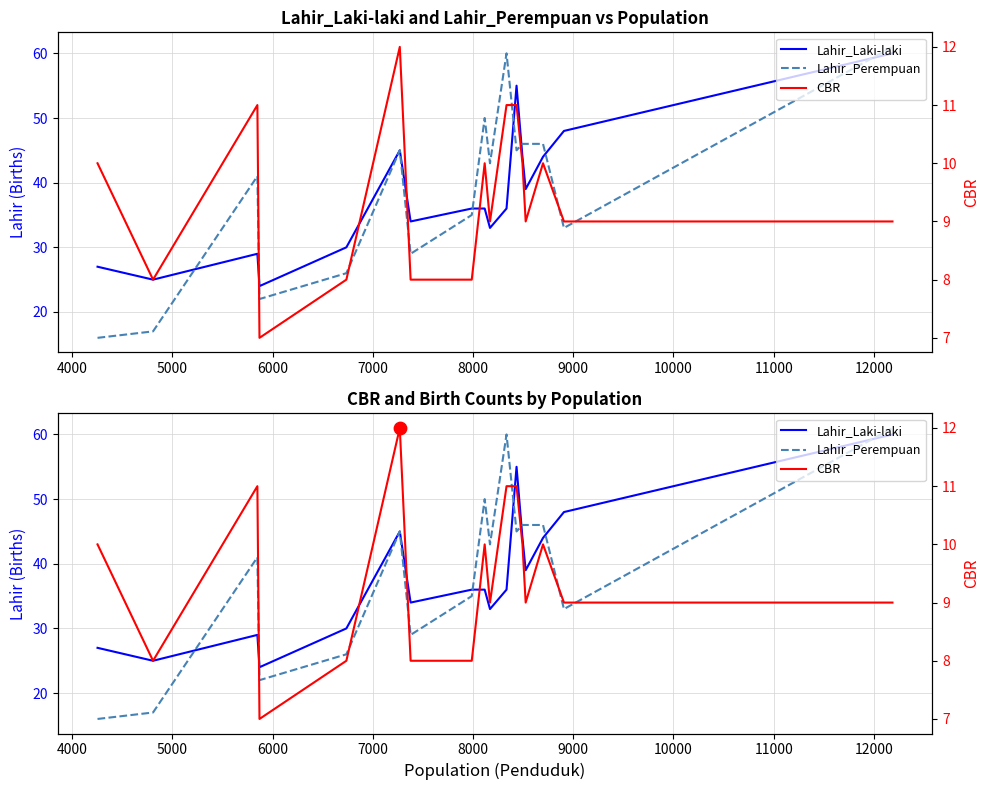

What are all the series names shown in the legend?

Lahir_Laki-laki, Lahir_Perempuan, CBR